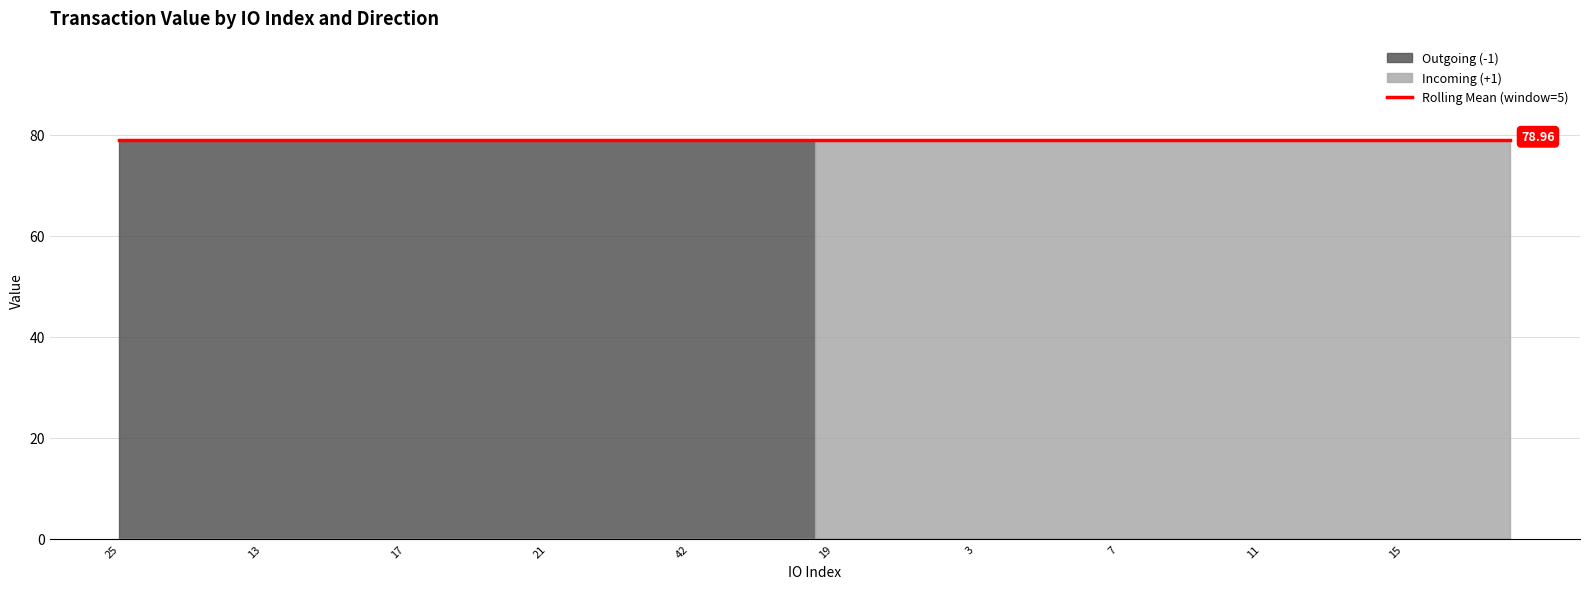

Which series has the largest total across all categories?

Outgoing (-1)